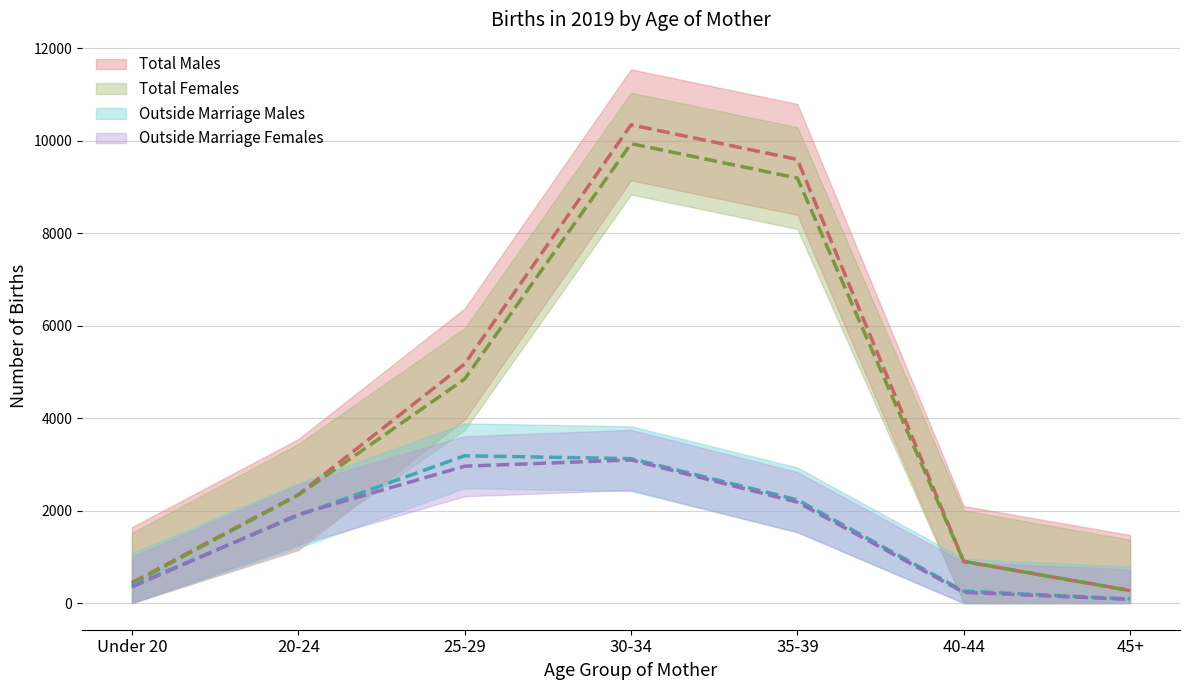

At how many categories does at least one series exceed 8562?

2